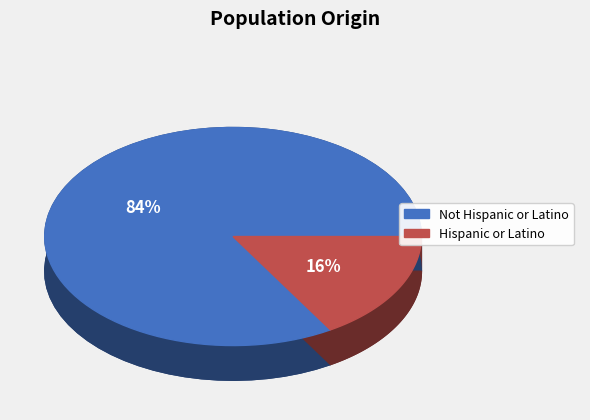

Is Hispanic or Latino the majority of the pie?

No